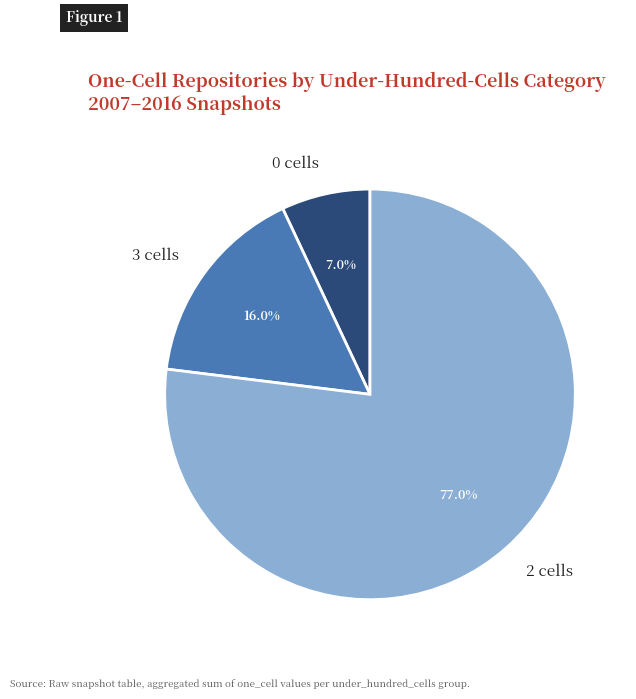

What percentage do 3 cells and 0 cells together represent?

23.0%